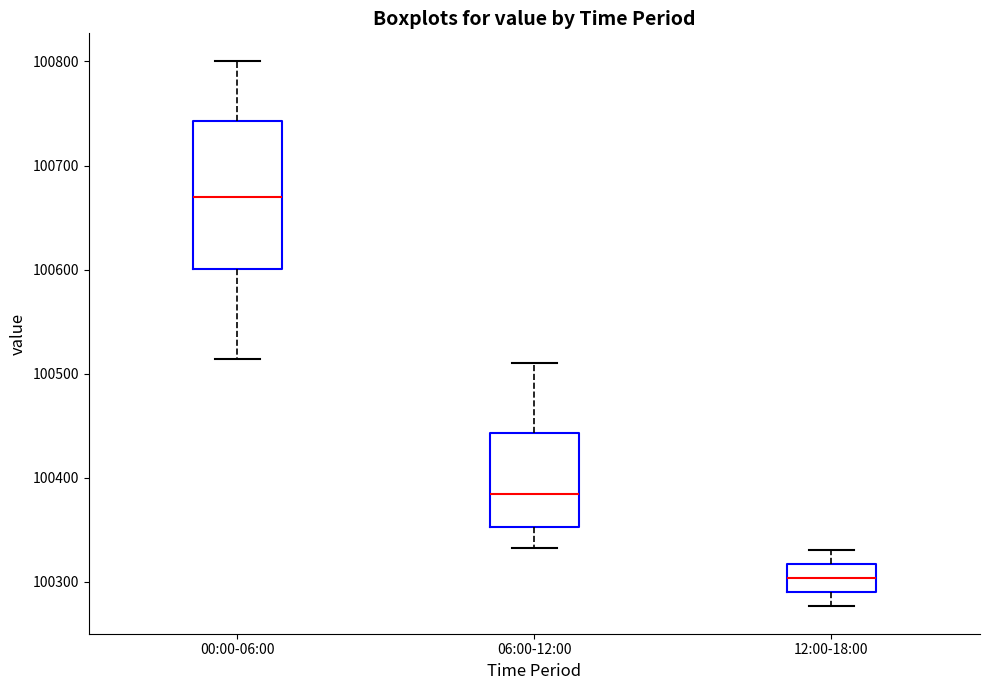

Comparing the boxes themselves (not the whiskers), which one is the tallest?

00:00-06:00